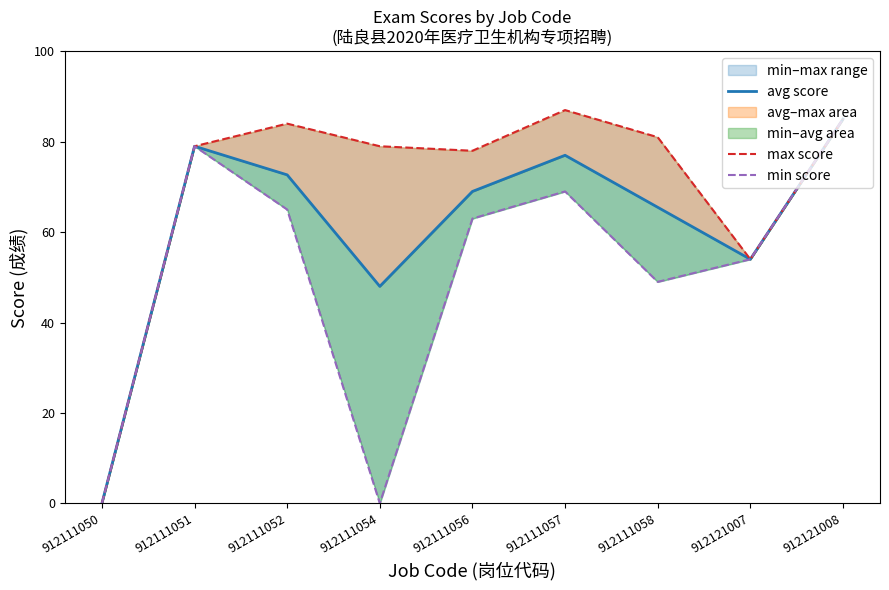

How many values in the avg score series are below 69?

4